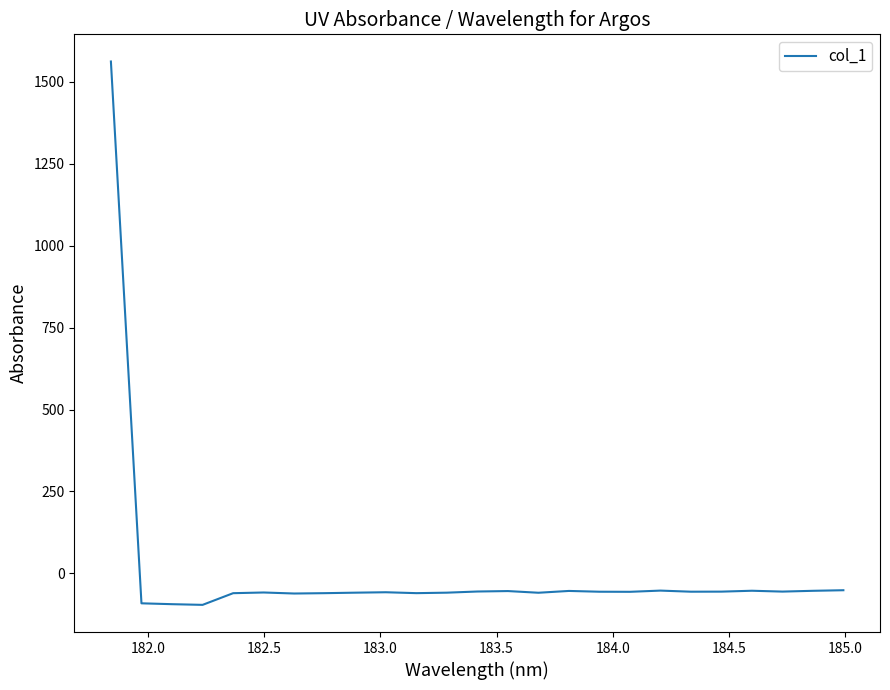

What is the difference between the maximum and minimum values?

1658.0